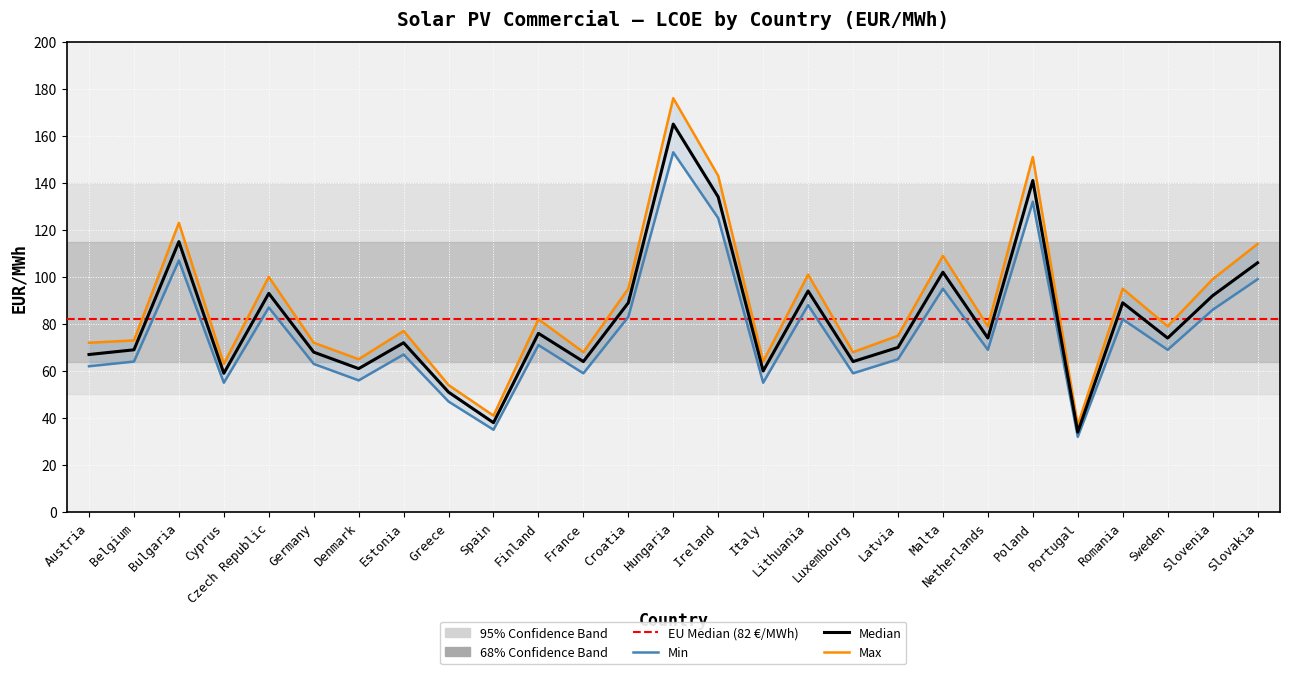

How many lines are shown in the chart?

3